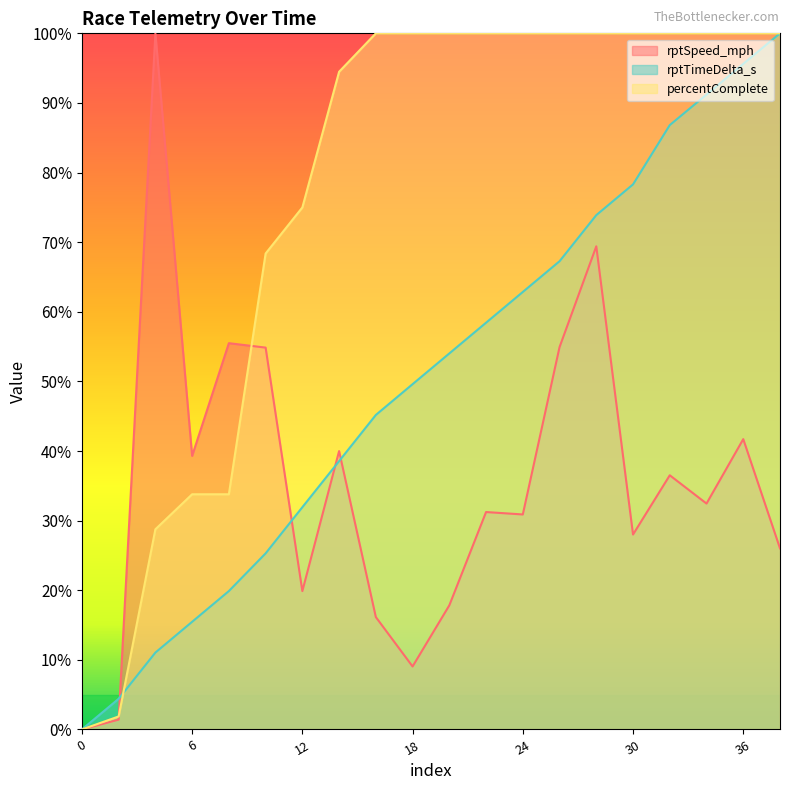

How many intersections are there between percentComplete and rptSpeed_mph?

2